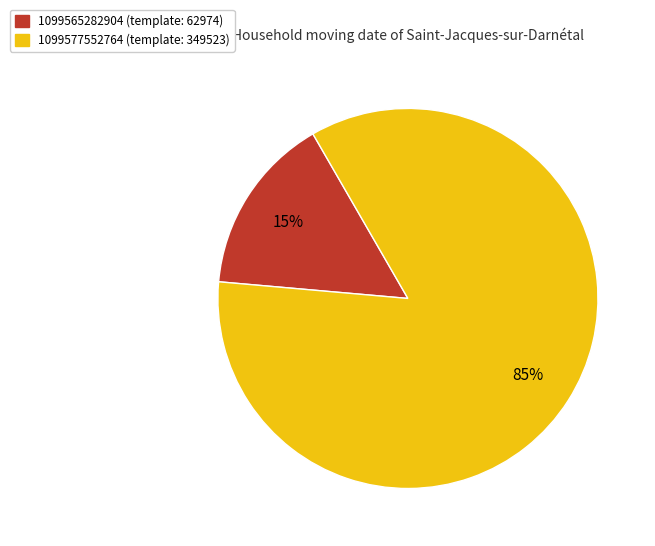

What is the largest slice in the pie chart?

1099577552764